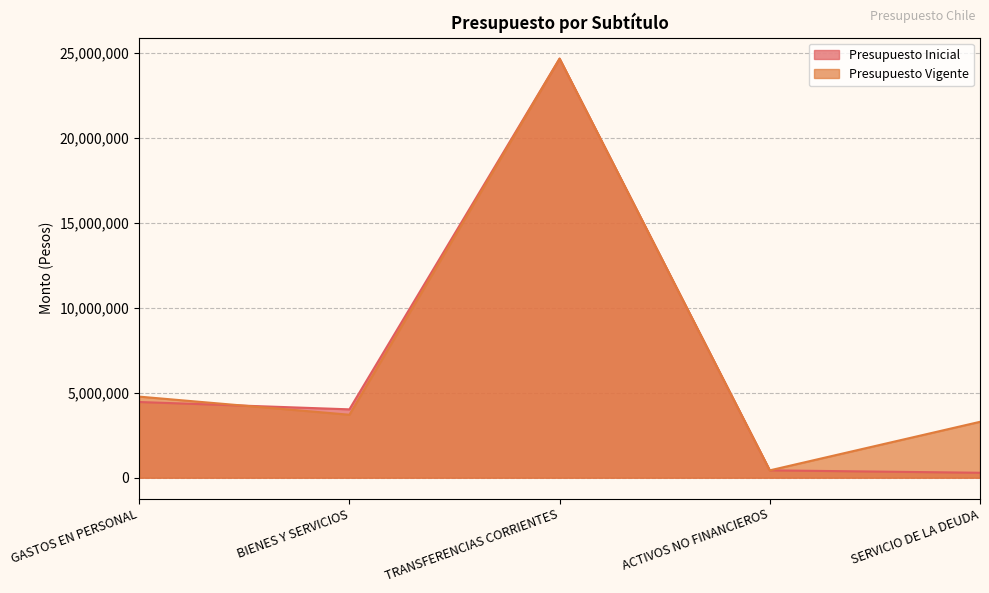

Is the value of Presupuesto Inicial at ACTIVOS NO FINANCIEROS greater than the value of Presupuesto Vigente at TRANSFERENCIAS CORRIENTES?

No